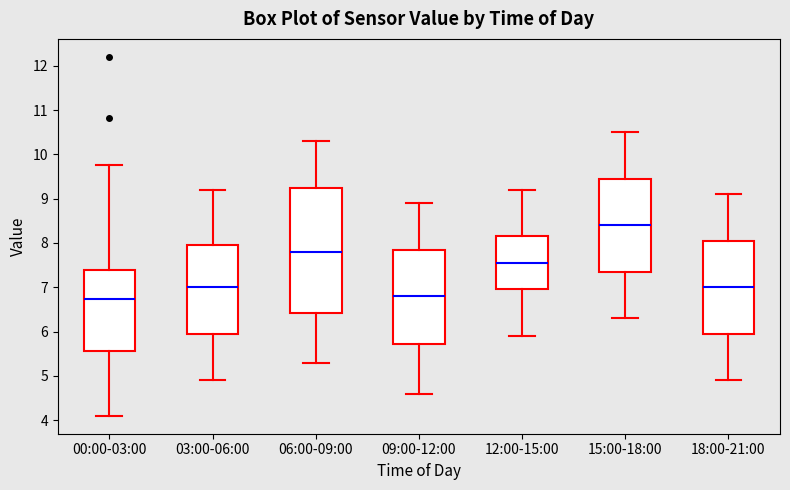

Which box is the tallest, from its lower edge to its upper edge?

06:00-09:00